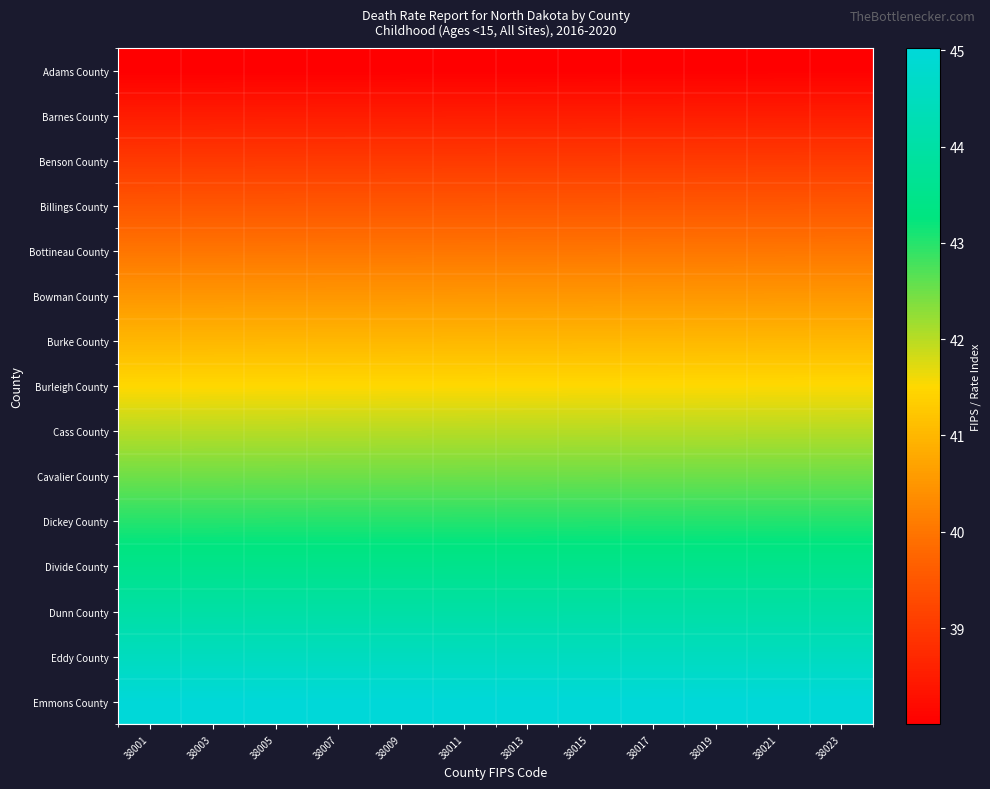

Reading left to right, what are all the values shown in this chart?

Adams County: 38001=38.0	38003=38.0	38005=38.0	38007=38.0	38009=38.0	38011=38.0	38013=38.0	38015=38.0	38017=38.0	38019=38.0	38021=38.0	38023=38.0
Barnes County: 38001=38.5	38003=38.5	38005=38.5	38007=38.5	38009=38.5	38011=38.5	38013=38.5	38015=38.5	38017=38.5	38019=38.5	38021=38.5	38023=38.5
Benson County: 38001=39.0	38003=39.0	38005=39.0	38007=39.0	38009=39.0	38011=39.0	38013=39.0	38015=39.0	38017=39.0	38019=39.0	38021=39.0	38023=39.0
Billings County: 38001=39.5	38003=39.5	38005=39.5	38007=39.5	38009=39.5	38011=39.5	38013=39.5	38015=39.5	38017=39.5	38019=39.5	38021=39.5	38023=39.5
Bottineau County: 38001=40.0	38003=40.0	38005=40.0	38007=40.0	38009=40.0	38011=40.0	38013=40.0	38015=40.0	38017=40.0	38019=40.0	38021=40.0	38023=40.0
Bowman County: 38001=40.5	38003=40.5	38005=40.5	38007=40.5	38009=40.5	38011=40.5	38013=40.5	38015=40.5	38017=40.5	38019=40.5	38021=40.5	38023=40.5
Burke County: 38001=41.0	38003=41.0	38005=41.0	38007=41.0	38009=41.0	38011=41.0	38013=41.0	38015=41.0	38017=41.0	38019=41.0	38021=41.0	38023=41.0
Burleigh County: 38001=41.5	38003=41.5	38005=41.5	38007=41.5	38009=41.5	38011=41.5	38013=41.5	38015=41.5	38017=41.5	38019=41.5	38021=41.5	38023=41.5
Cass County: 38001=42.0	38003=42.0	38005=42.0	38007=42.0	38009=42.0	38011=42.0	38013=42.0	38015=42.0	38017=42.0	38019=42.0	38021=42.0	38023=42.0
Cavalier County: 38001=42.5	38003=42.5	38005=42.5	38007=42.5	38009=42.5	38011=42.5	38013=42.5	38015=42.5	38017=42.5	38019=42.5	38021=42.5	38023=42.5
Dickey County: 38001=43.0	38003=43.0	38005=43.0	38007=43.0	38009=43.0	38011=43.0	38013=43.0	38015=43.0	38017=43.0	38019=43.0	38021=43.0	38023=43.0
Divide County: 38001=43.5	38003=43.5	38005=43.5	38007=43.5	38009=43.5	38011=43.5	38013=43.5	38015=43.5	38017=43.5	38019=43.5	38021=43.5	38023=43.5
Dunn County: 38001=44.0	38003=44.0	38005=44.0	38007=44.0	38009=44.0	38011=44.0	38013=44.0	38015=44.0	38017=44.0	38019=44.0	38021=44.0	38023=44.0
Eddy County: 38001=44.5	38003=44.5	38005=44.5	38007=44.5	38009=44.5	38011=44.5	38013=44.5	38015=44.5	38017=44.5	38019=44.5	38021=44.5	38023=44.5
Emmons County: 38001=45.0	38003=45.0	38005=45.0	38007=45.0	38009=45.0	38011=45.0	38013=45.0	38015=45.0	38017=45.0	38019=45.0	38021=45.0	38023=45.0